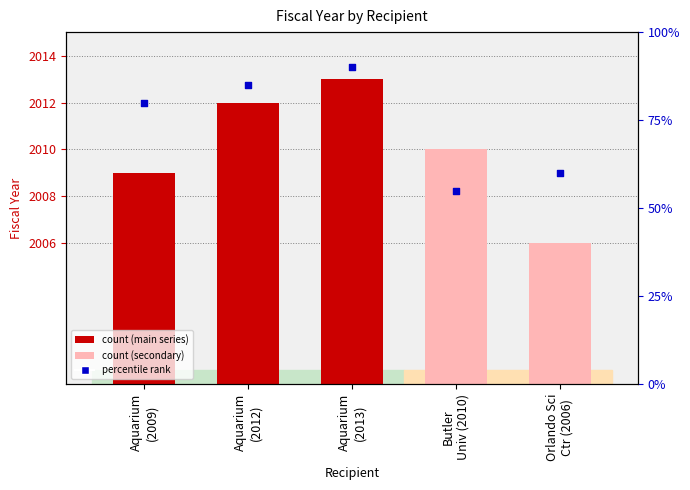

At how many categories does at least one series exceed 1488?

5